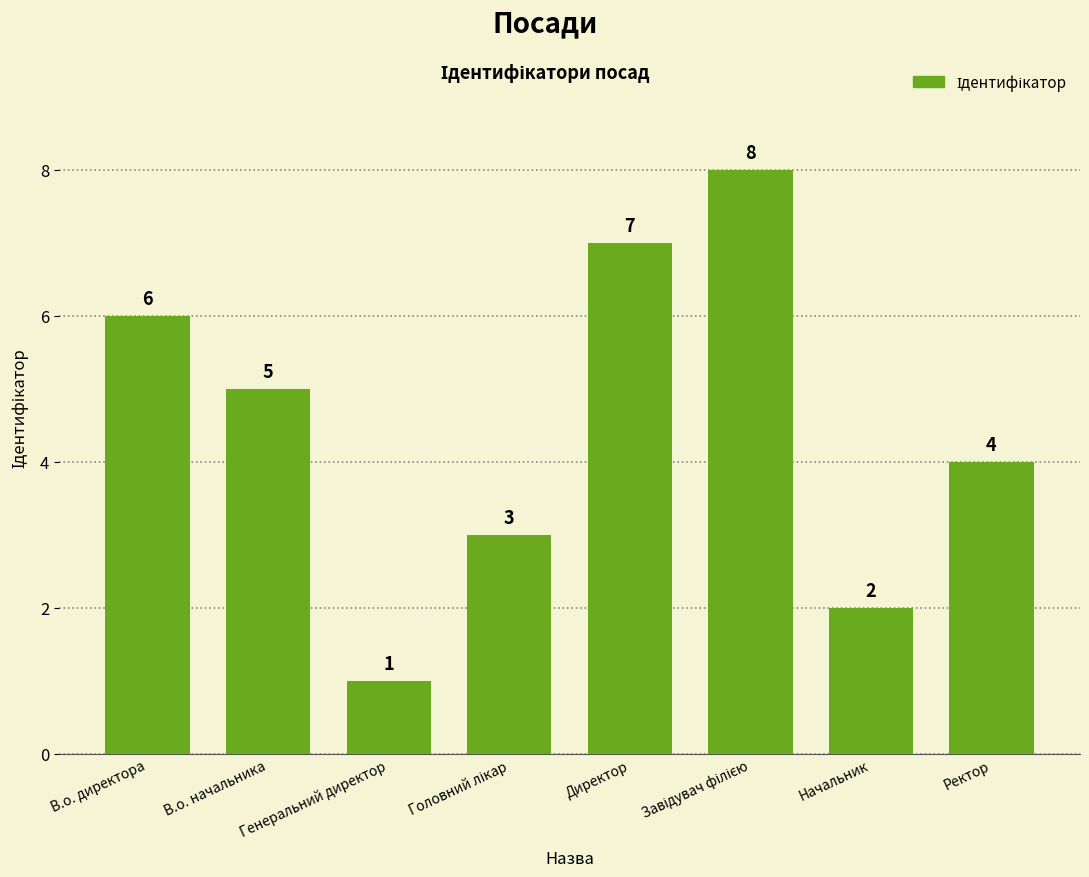

Where is the data nearest to the value 4?

Ректор